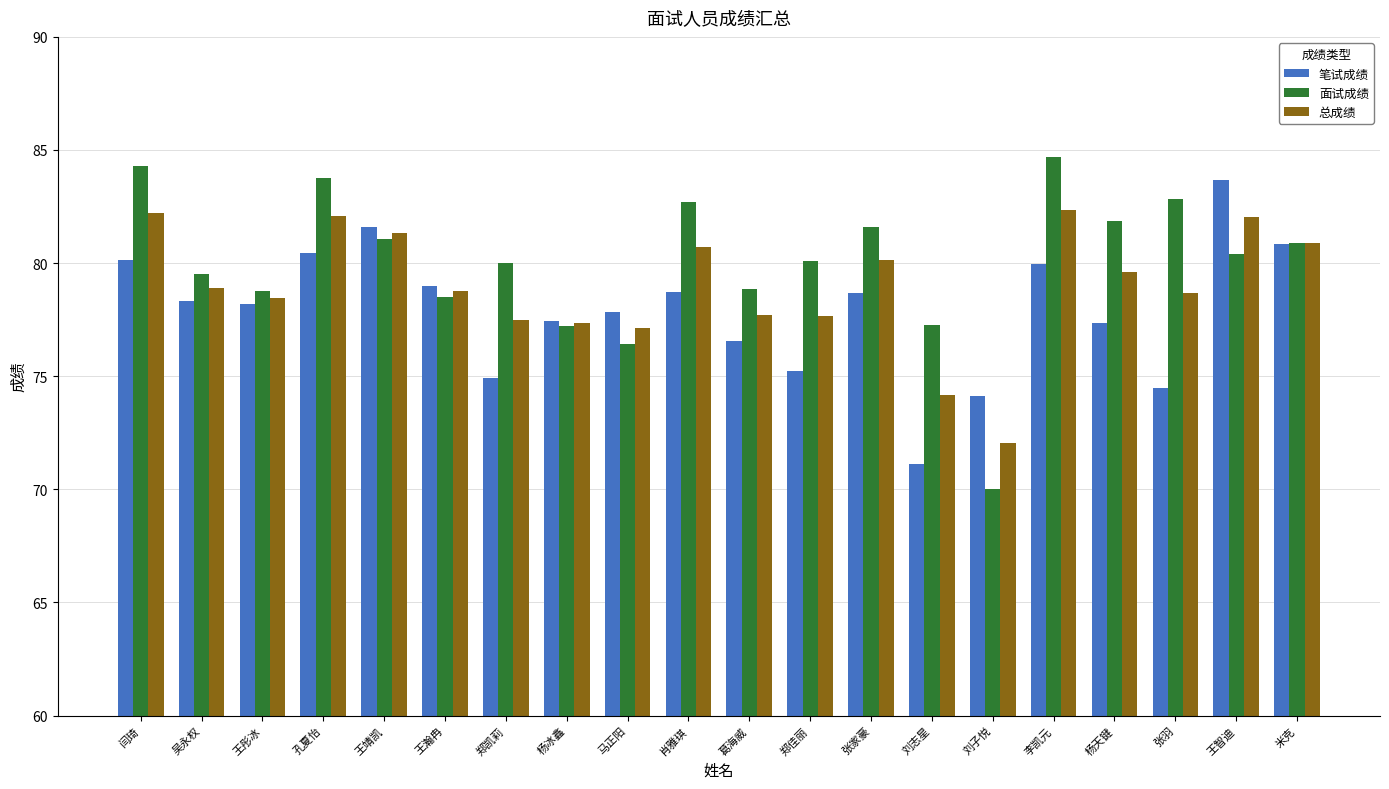

What position from the left is 闫琦?

1